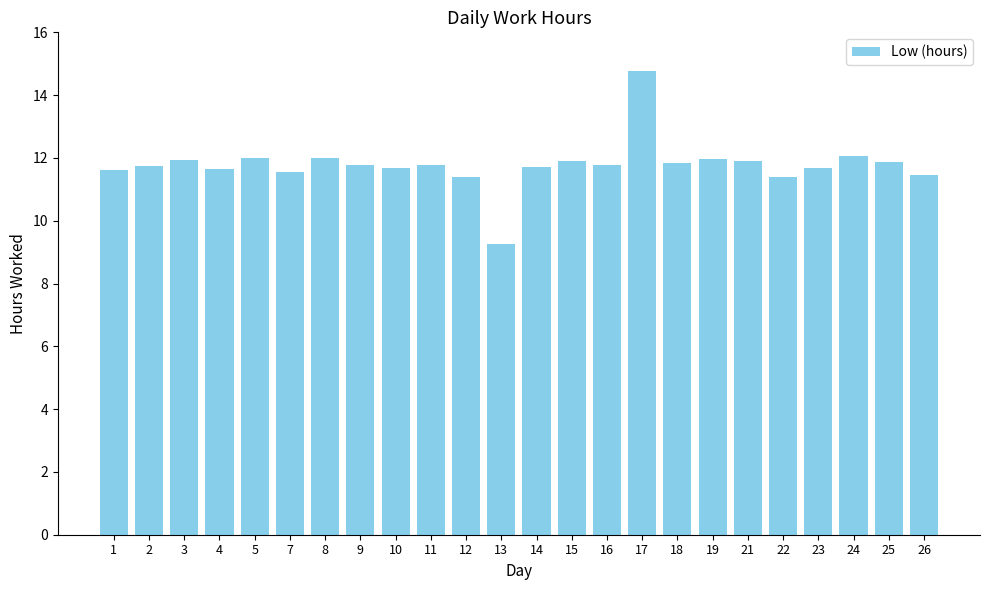

What is the difference between the maximum and minimum values?

5.5